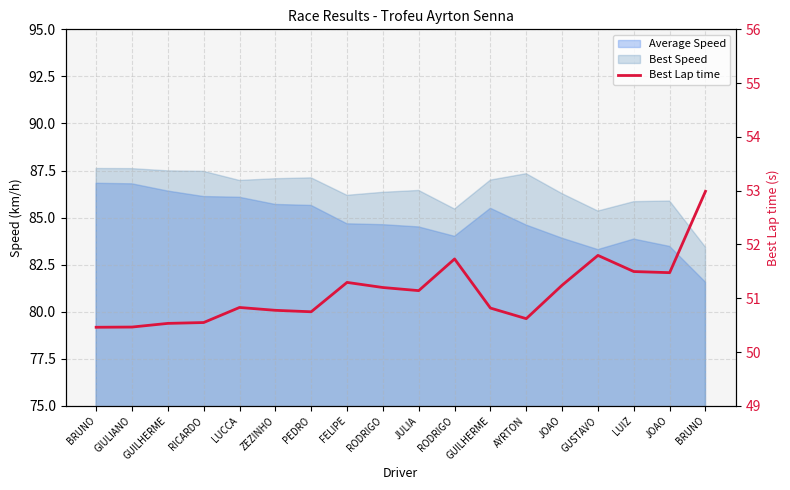

Which label corresponds to the largest value in the chart?

BRUNO